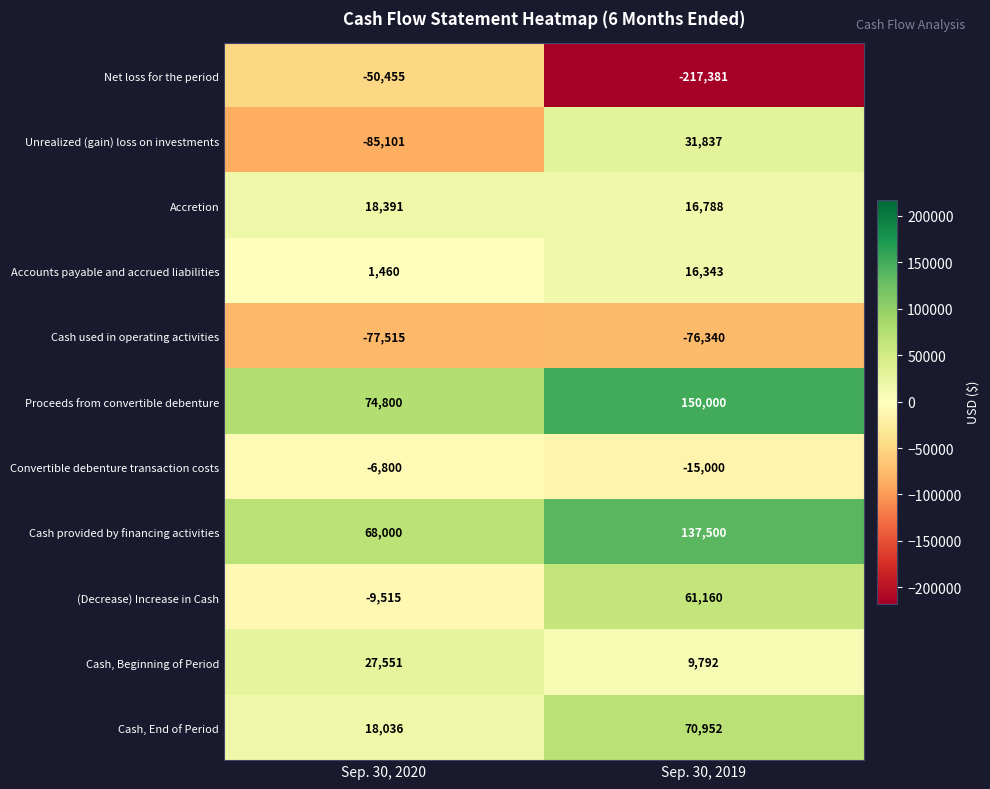

Reading left to right, extract all data points from this chart.

Net loss for the period: -50455	-217381
Unrealized (gain) loss on investments: -85101	31837
Accretion: 18391	16788
Accounts payable and accrued liabilities: 1460	16343
Cash used in operating activities: -77515	-76340
Proceeds from convertible debenture: 74800	150000
Convertible debenture transaction costs: -6800	-15000
Cash provided by financing activities: 68000	137500
(Decrease) Increase in Cash: -9515	61160
Cash, Beginning of Period: 27551	9792
Cash, End of Period: 18036	70952